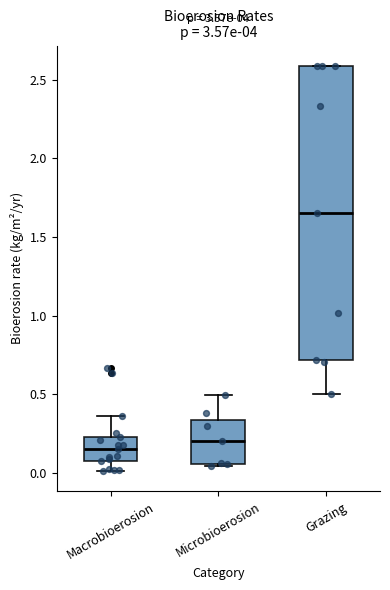

Reading left to right, transcribe this box plot: for each box, give where its median line is, the range the box spans, and where its two whiskers end, as read against the y-axis. The values are not printed on the chart, so give them approximately, as read against the axis.

Macrobioerosion: median 0.15, box 0.10 to 0.25, whiskers 0.00 to 0.35
Microbioerosion: median 0.20, box 0.05 to 0.35, whiskers 0.05 to 0.50
Grazing: median 1.65, box 0.70 to 2.60, whiskers 0.50 to 2.60